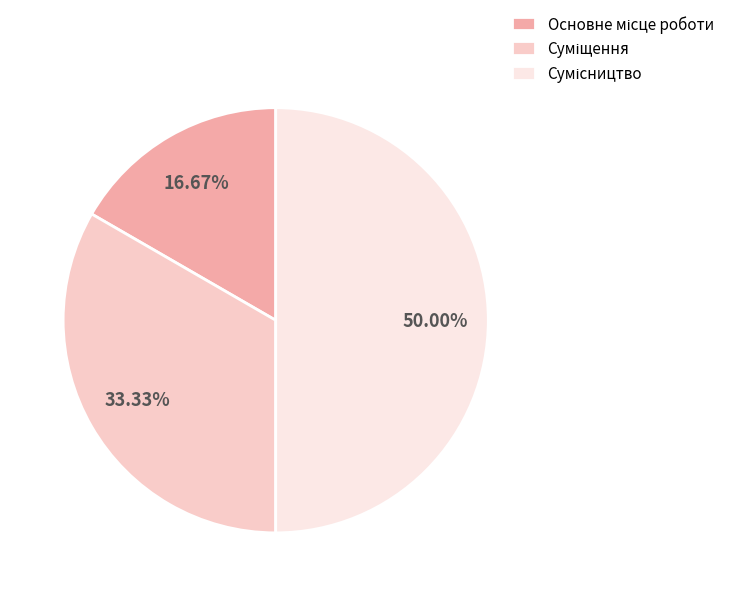

Which slice is the smallest?

Основне місце роботи